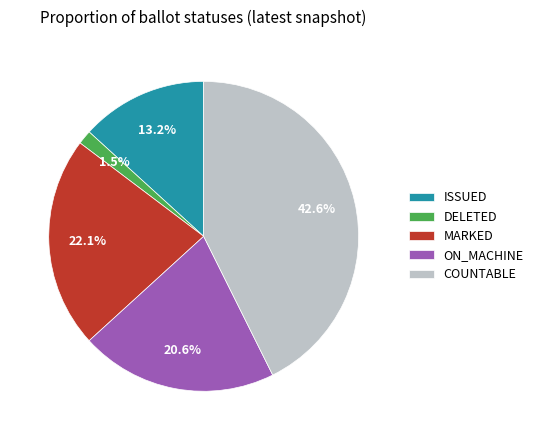

Which slice is the smallest?

DELETED